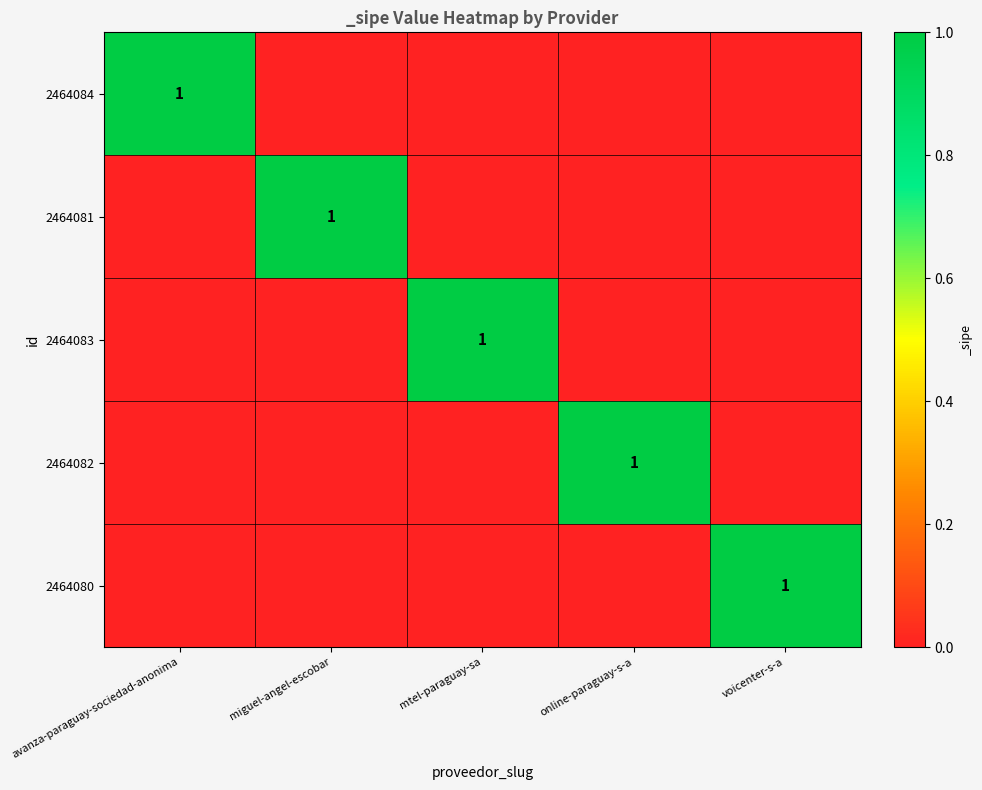

True or false: 2464080 has a value of 0 at voicenter-s-a.

False